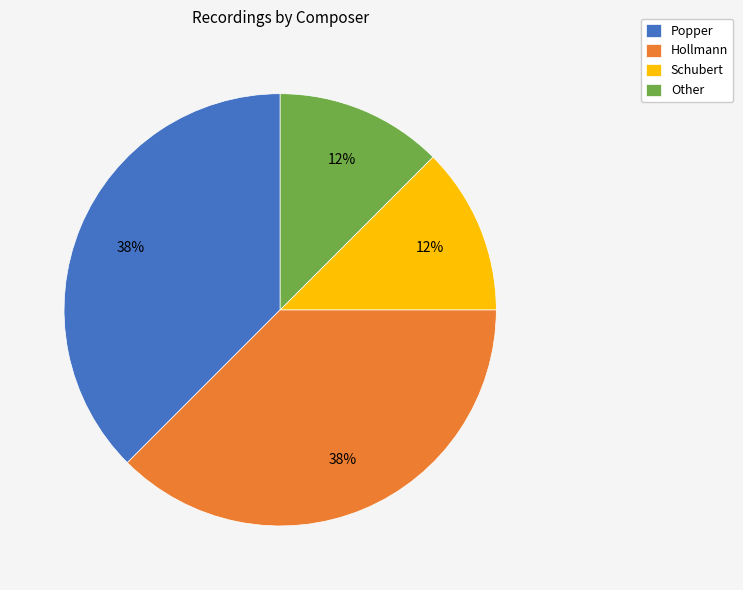

Between Popper and Schubert, which is larger?

Popper